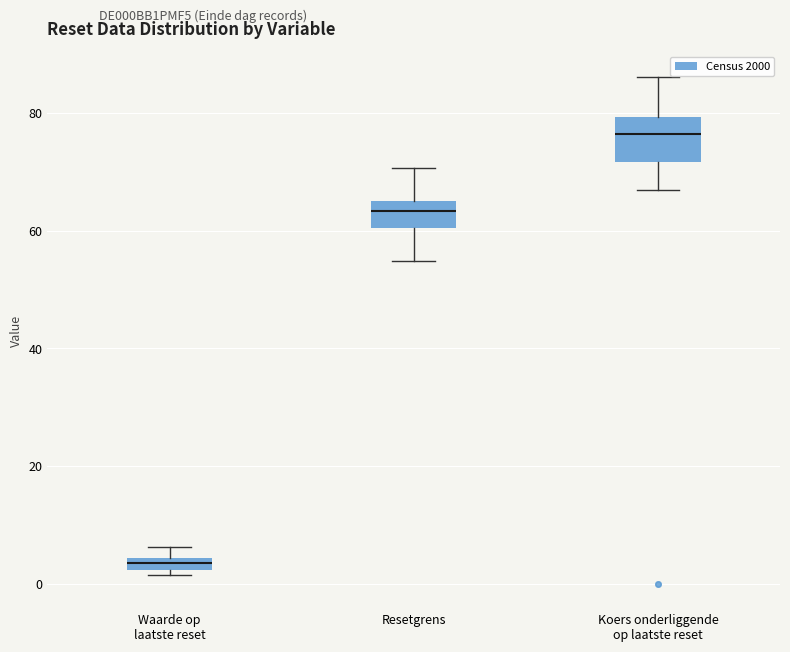

Where does the lower whisker of the box for Resetgrens end on the y-axis? The values are not printed on the chart, so give them approximately, as read against the axis.

54